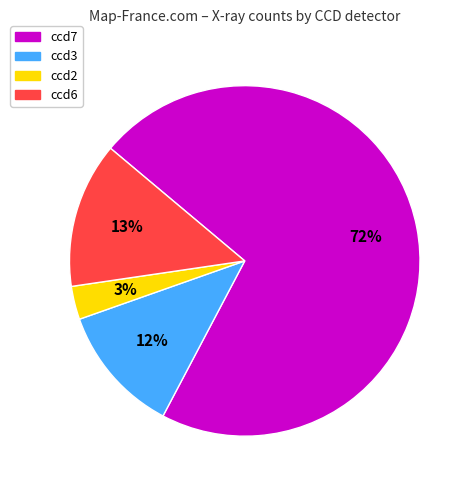

Is it true that ccd3 is 12% of the pie?

True